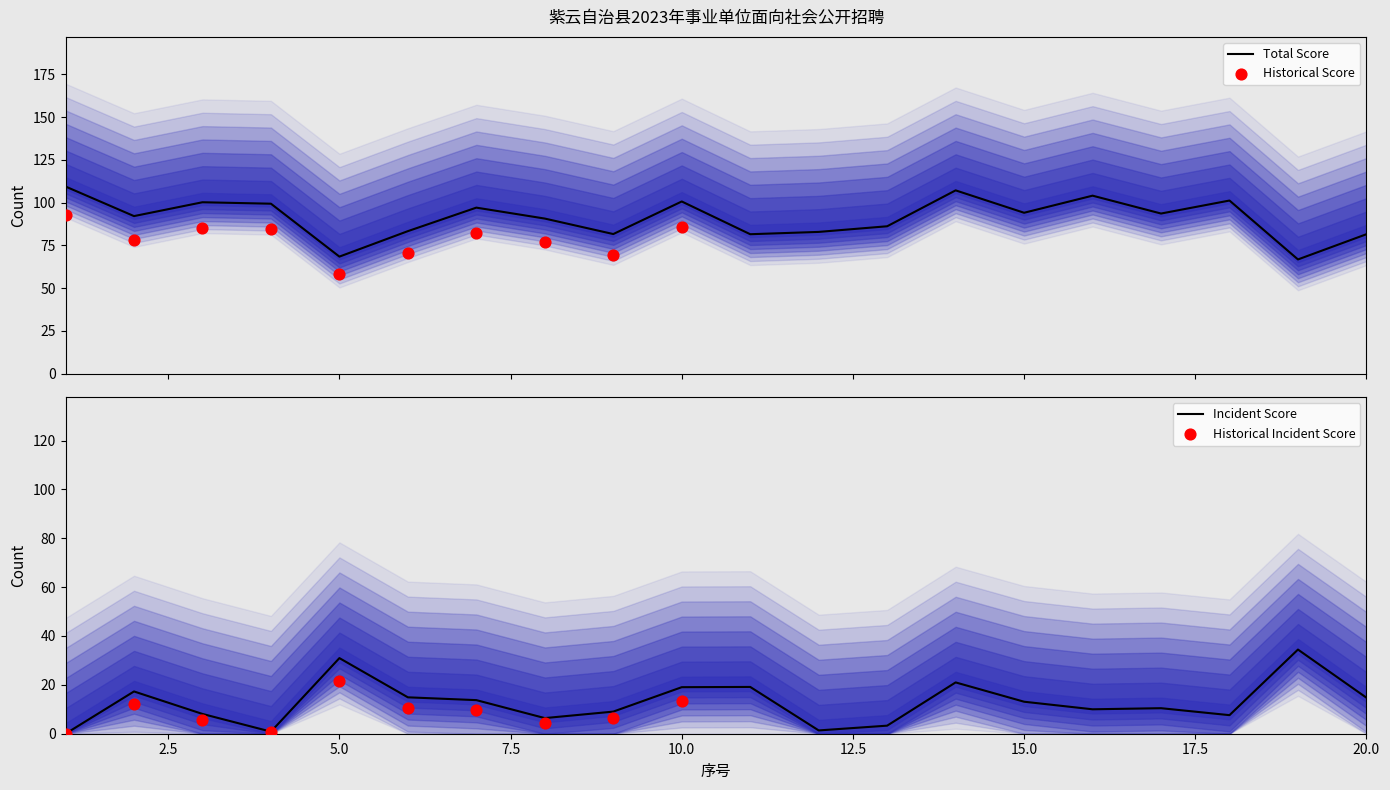

Approximately how many times larger is the value at 18 compared to 3?

1.0